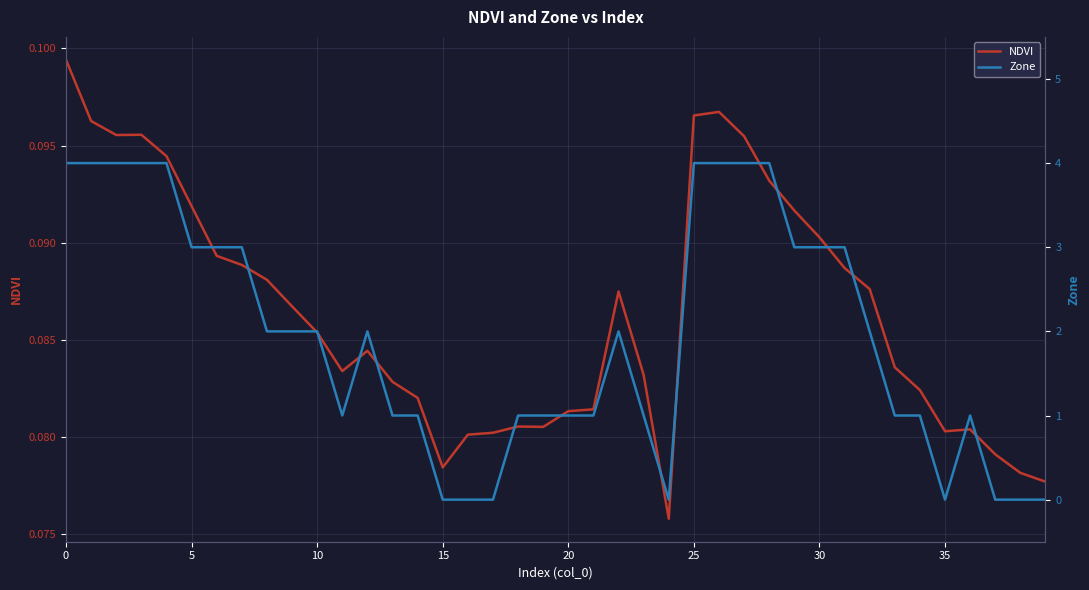

How many lines are shown in the chart?

2